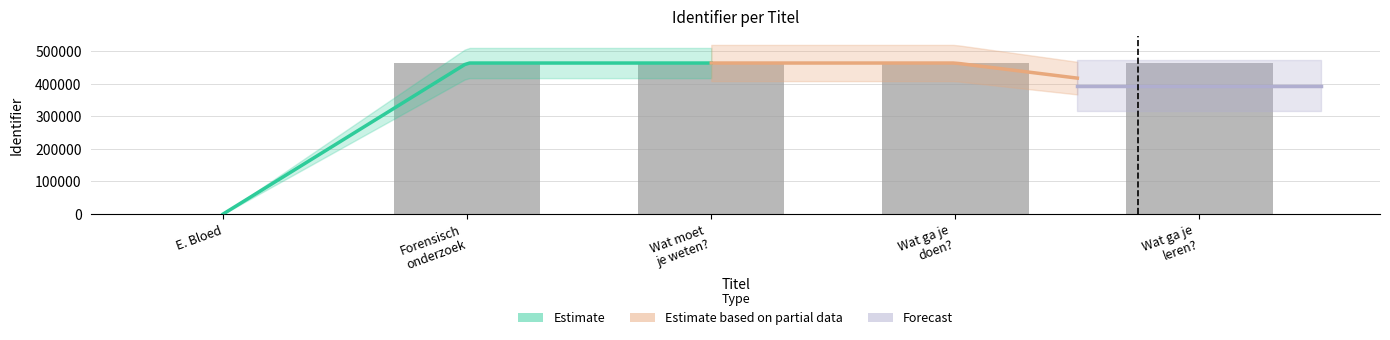

The chart shows a value of 463747 at Wat ga je doen?. True or false?

True